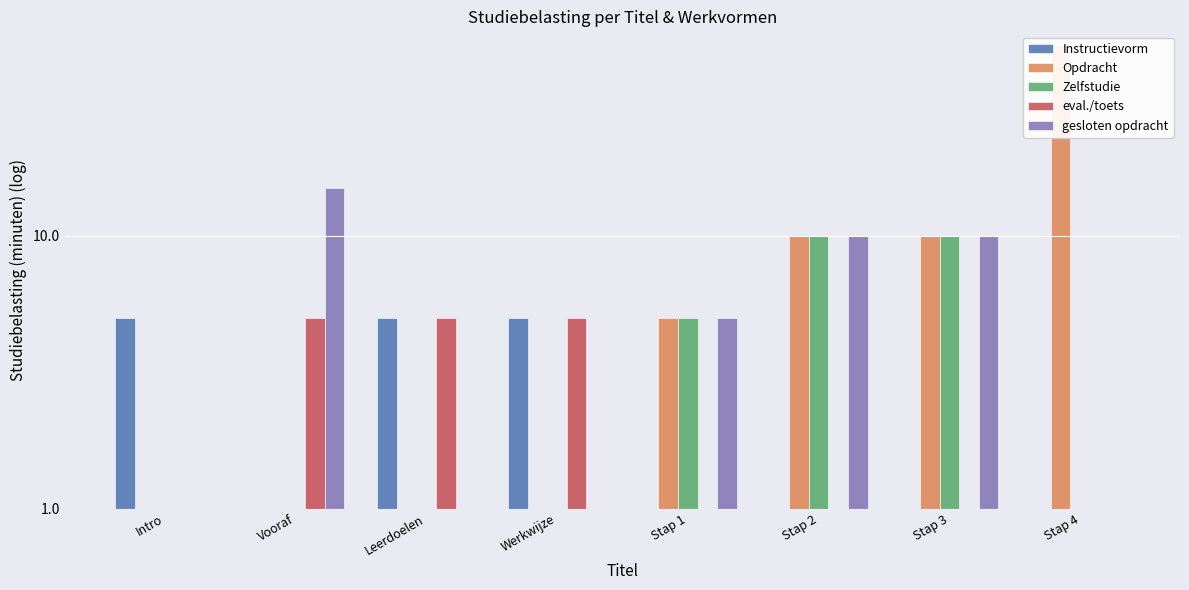

What is the difference between the gesloten opdracht values at Werkwijze and Stap 2?

10